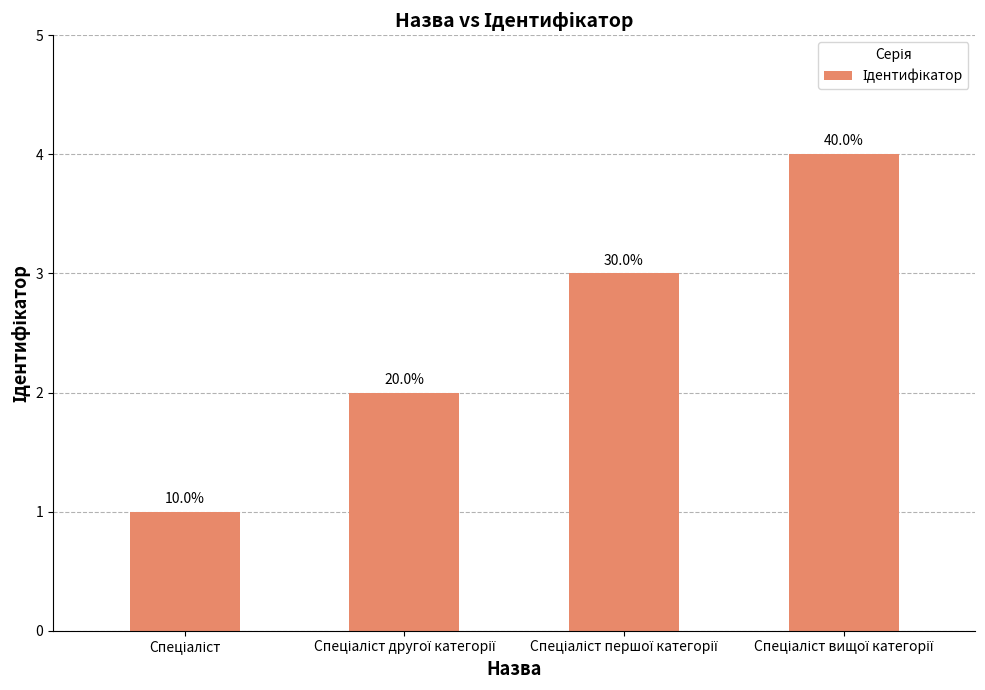

True or false: the data shows 4 at Спеціаліст вищої категорії.

True